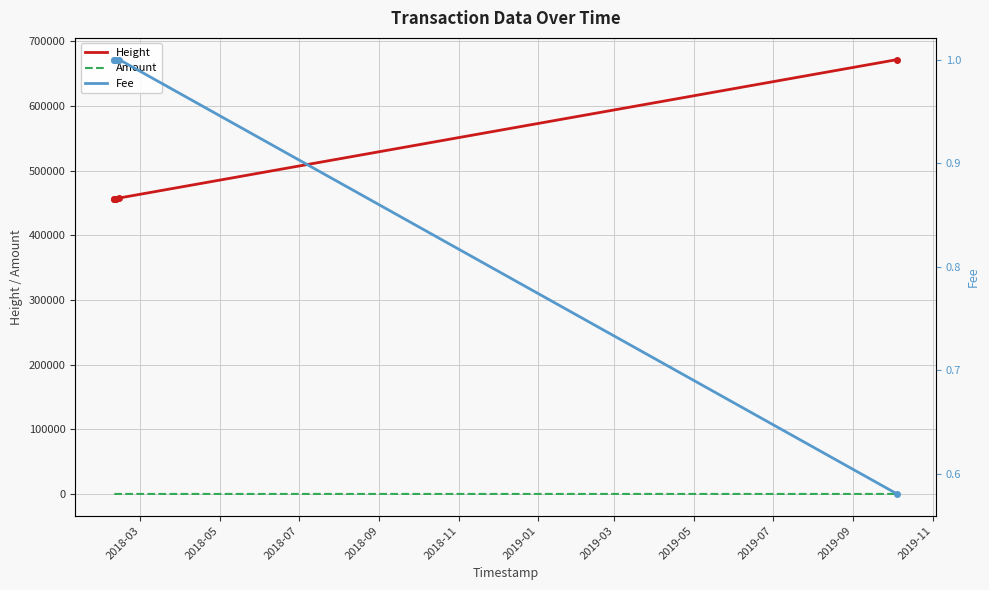

True or false: Height has more than 2 points higher than both neighbors.

False